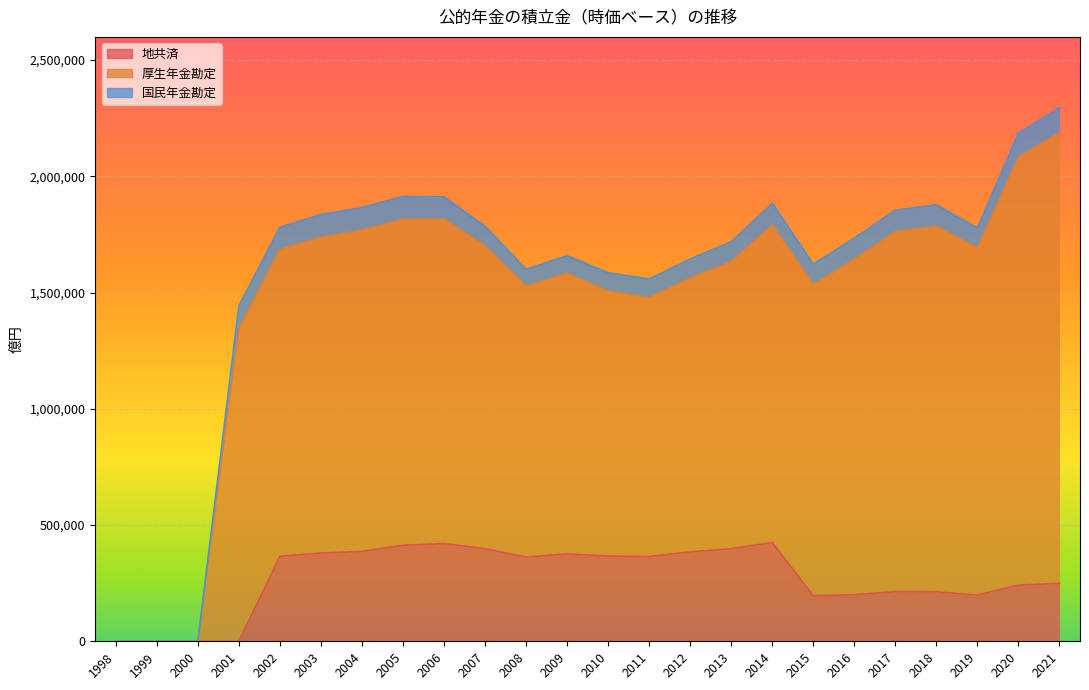

True or false: 厚生年金勘定 and 国民年金勘定 cross at least once.

False